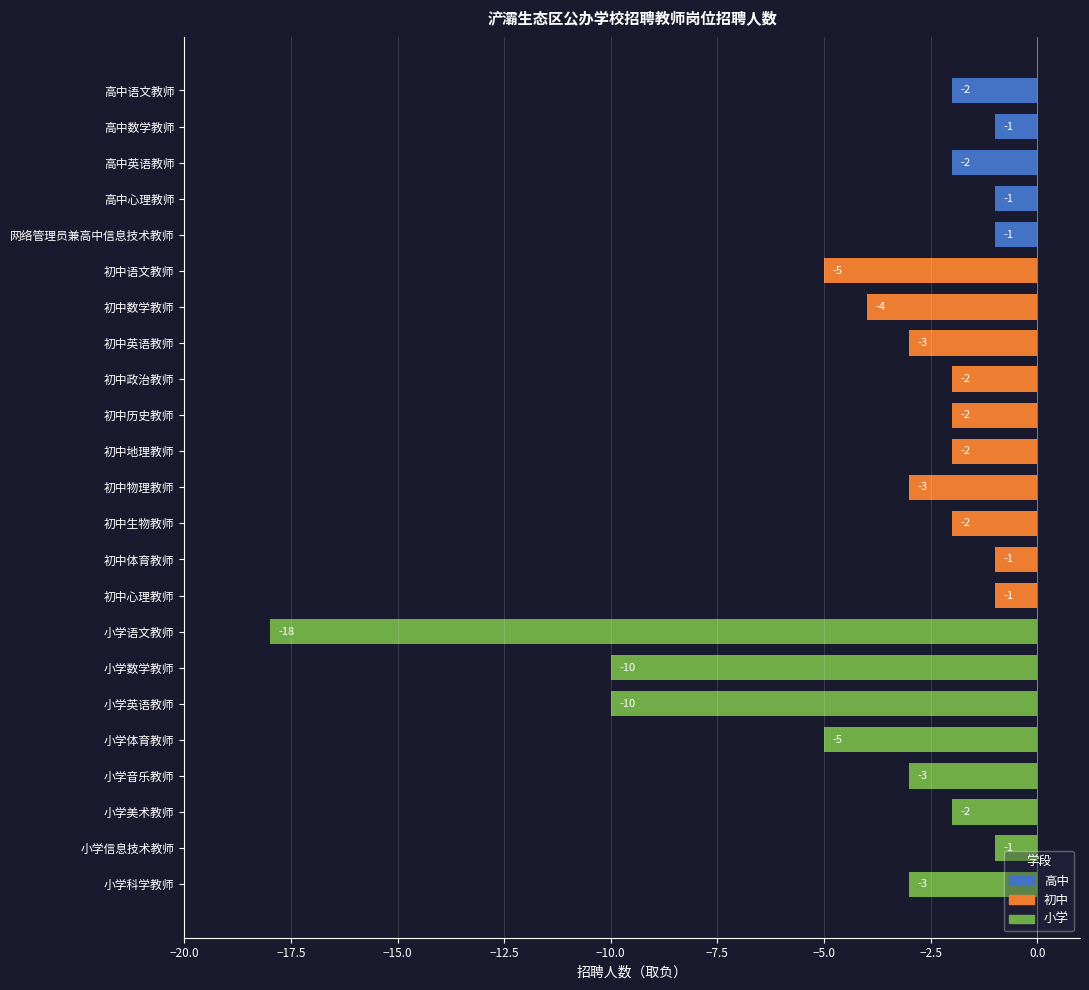

What value does the data have at 初中语文教师?

-5